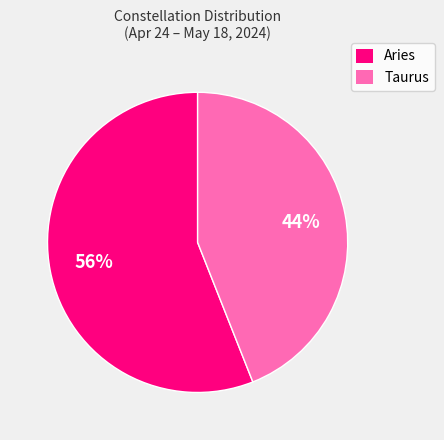

Which category has the smallest portion of the pie?

Taurus